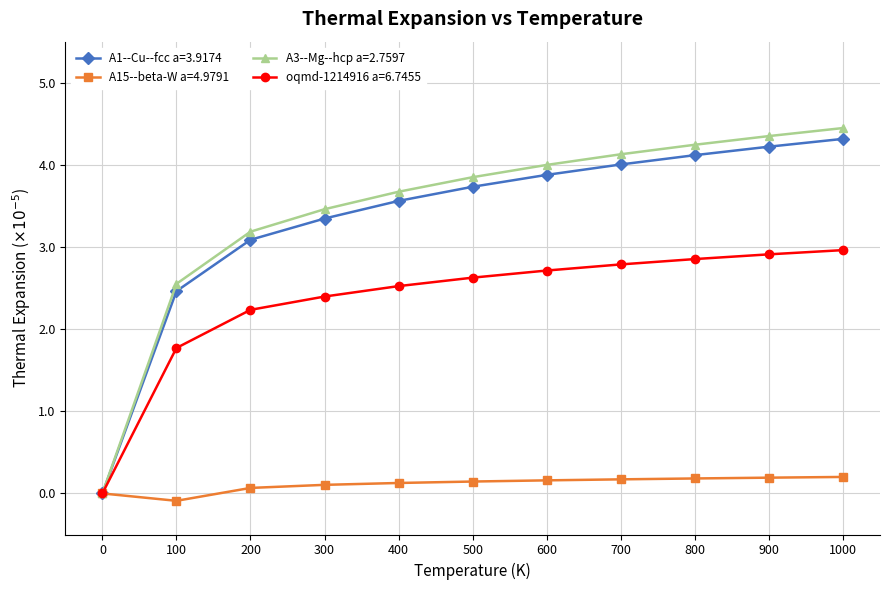

Is the value of A3--Mg--hcp a=2.7597 at 200 greater than the value of oqmd-1214916 a=6.7455 at 500?

Yes